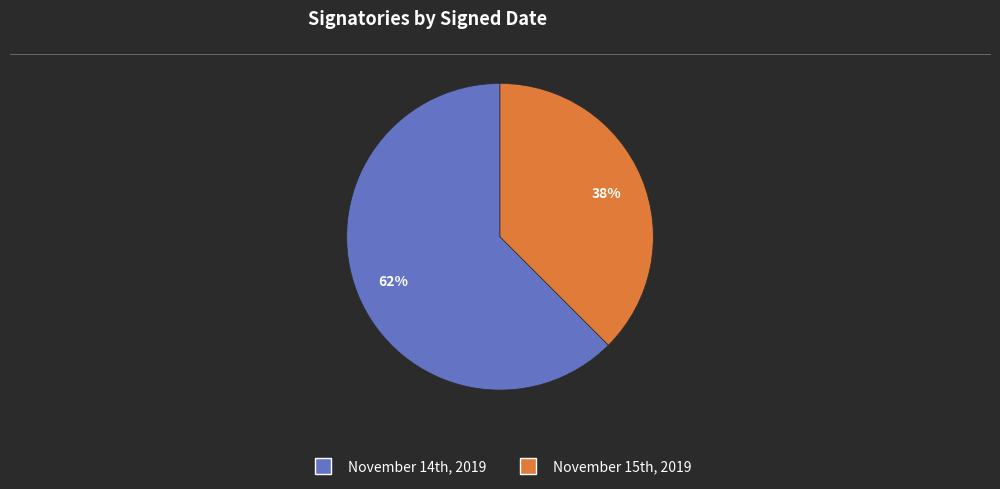

Which category has the smallest portion of the pie?

November 15th, 2019